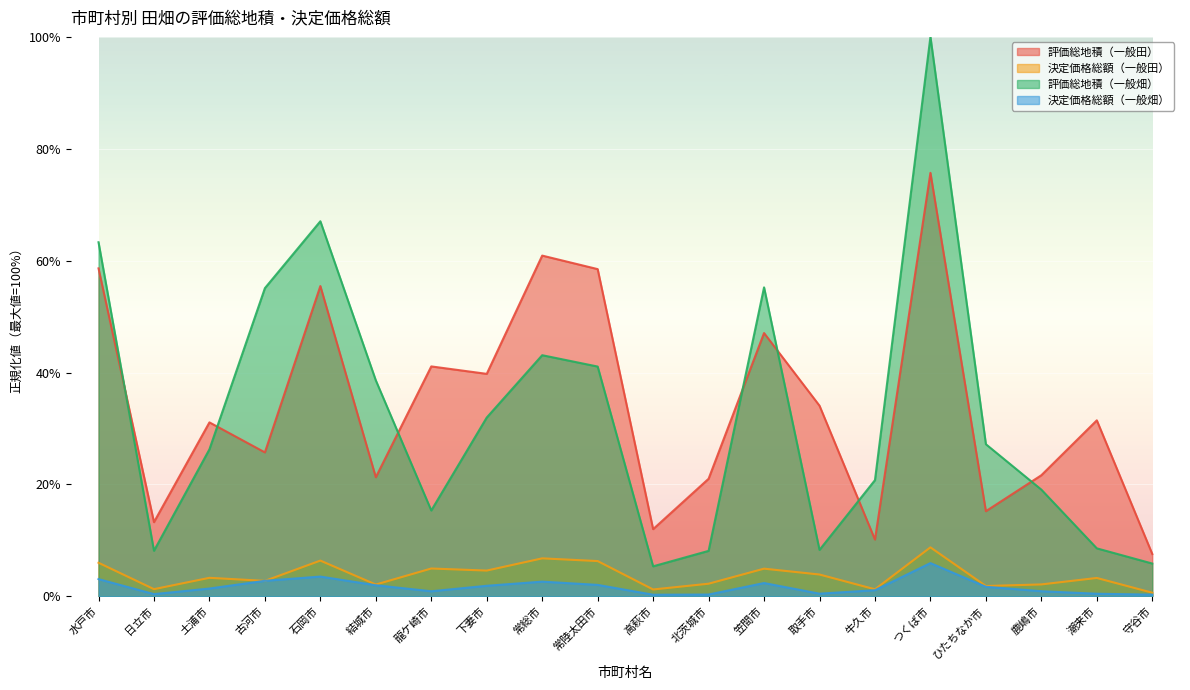

True or false: 評価総地積（一般田） and 決定価格総額（一般畑） cross at least once.

False